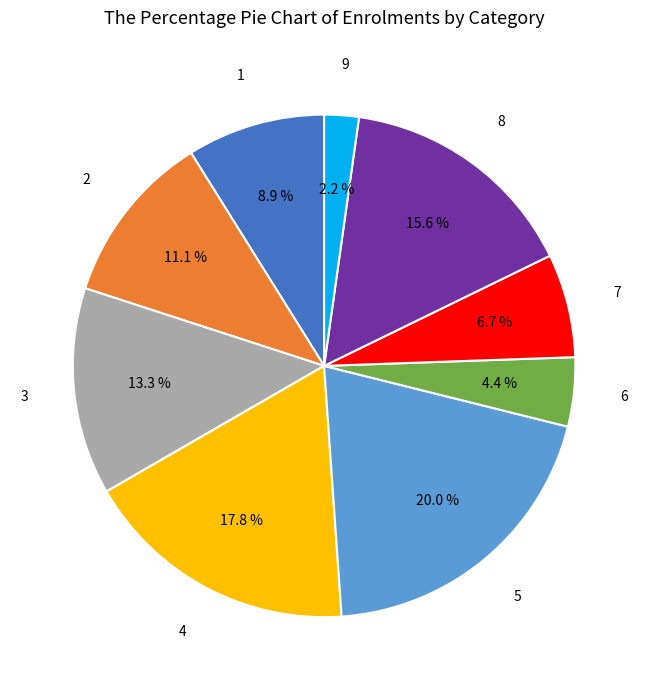

What portion of the pie excludes 2?

88.9%